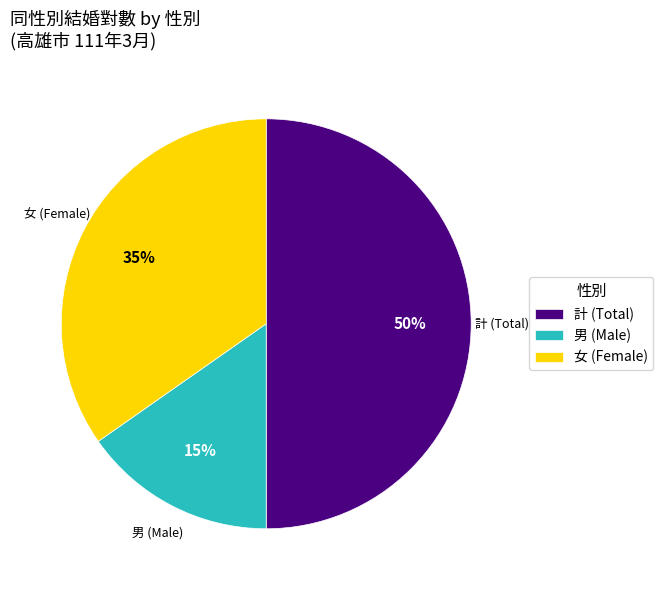

How many slices are in this pie chart?

3